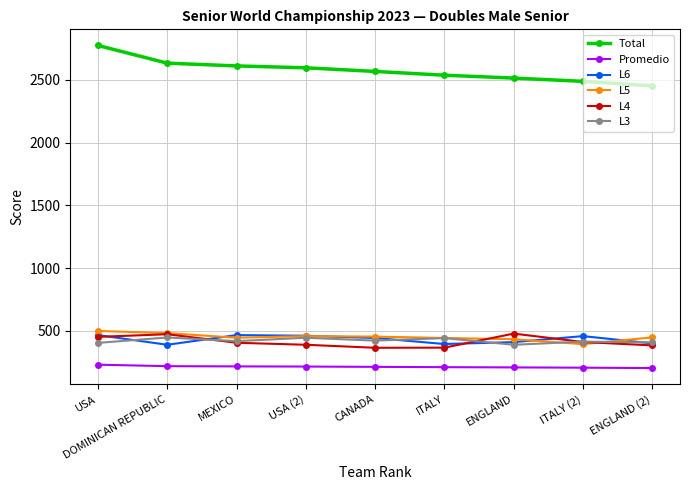

At which label does L6 first exceed 444?

USA